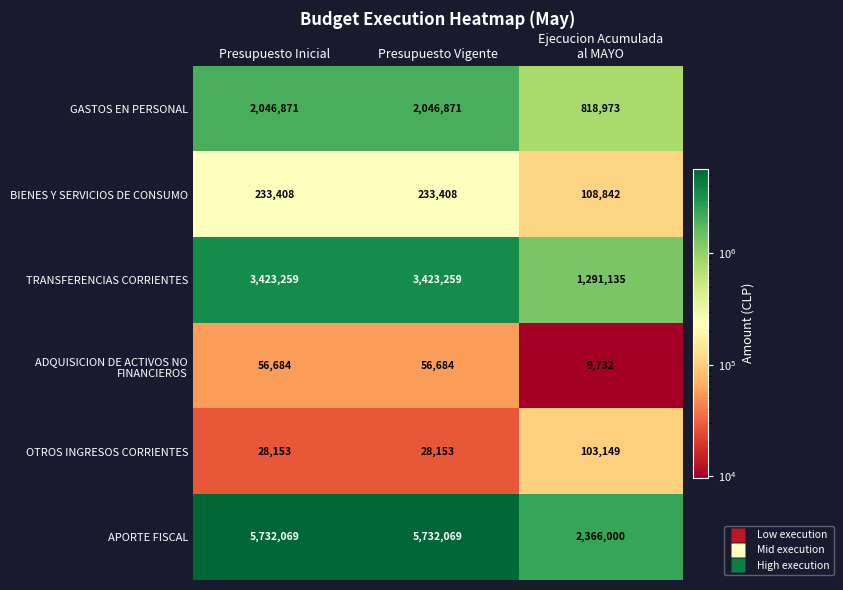

Is it true that APORTE FISCAL equals 10017939 at Presupuesto Vigente?

False